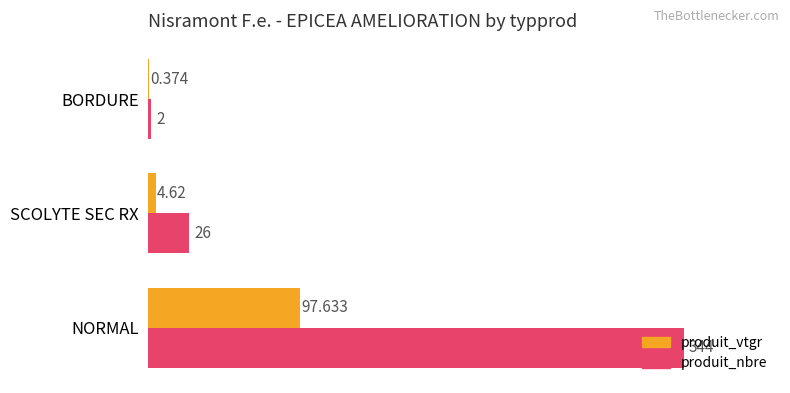

At which label is produit_vtgr closest to 49?

SCOLYTE SEC RX